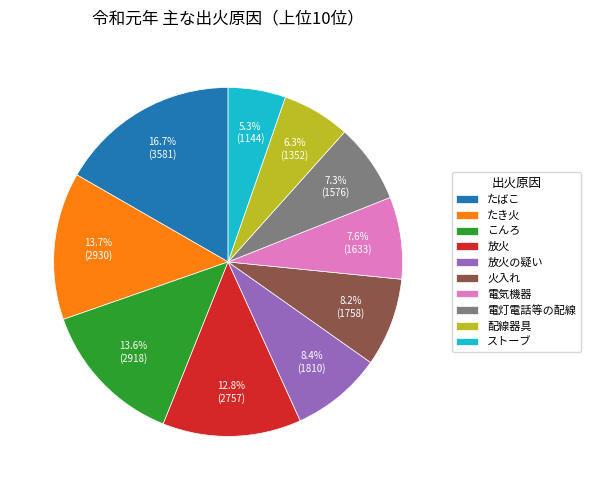

Does 放火の疑い represent more than half of the total?

No